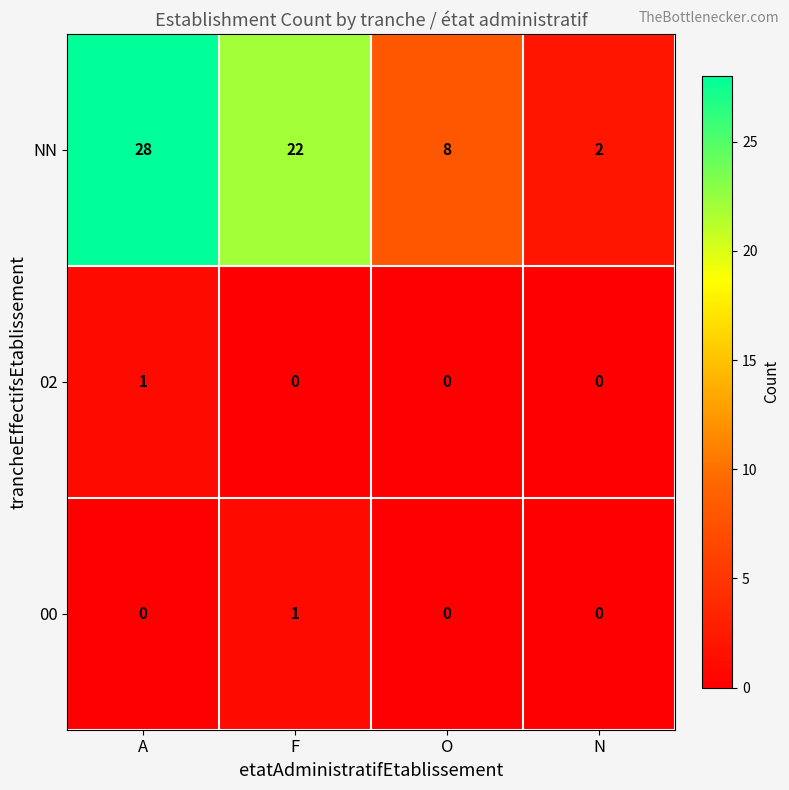

Reading left to right, what are all the values shown in this chart?

NN: 28	22	8	2
02: 1	0	0	0
00: 0	1	0	0